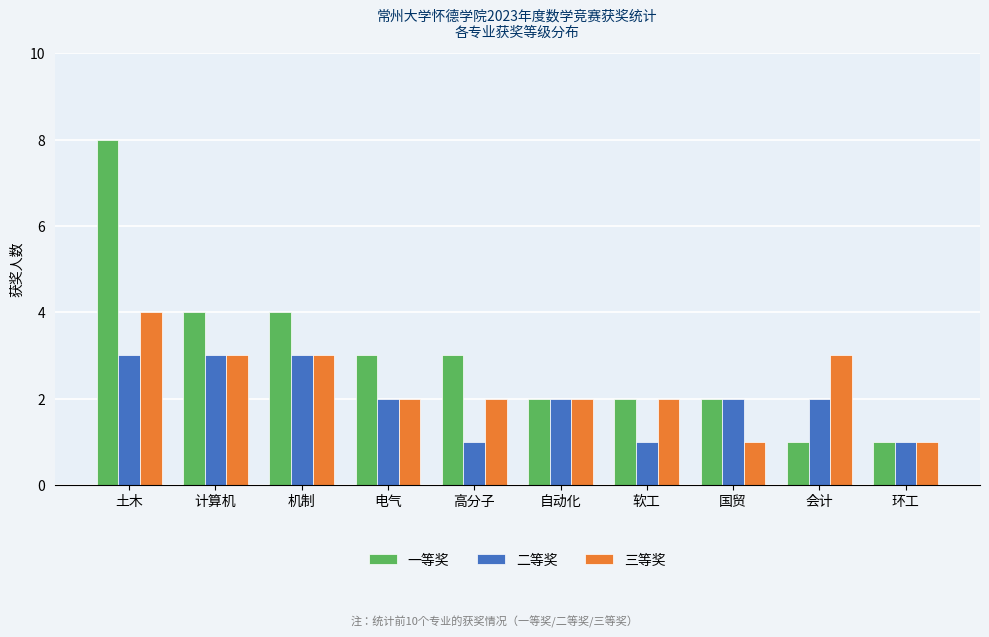

What is the minimum value for 一等奖?

1